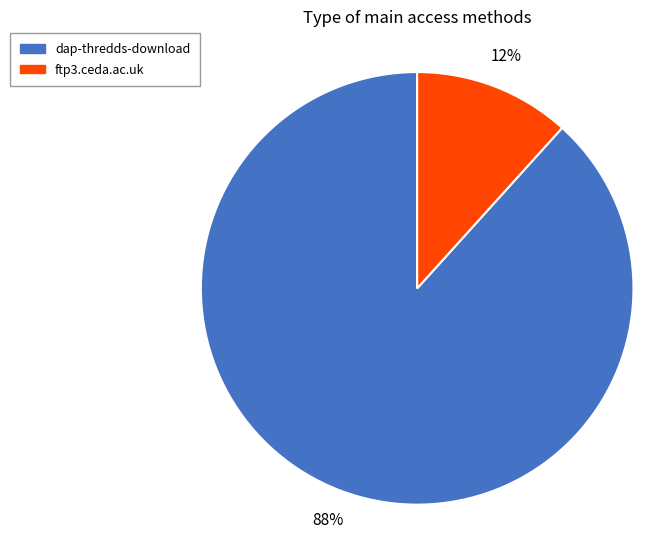

How many segments does this pie chart have?

2